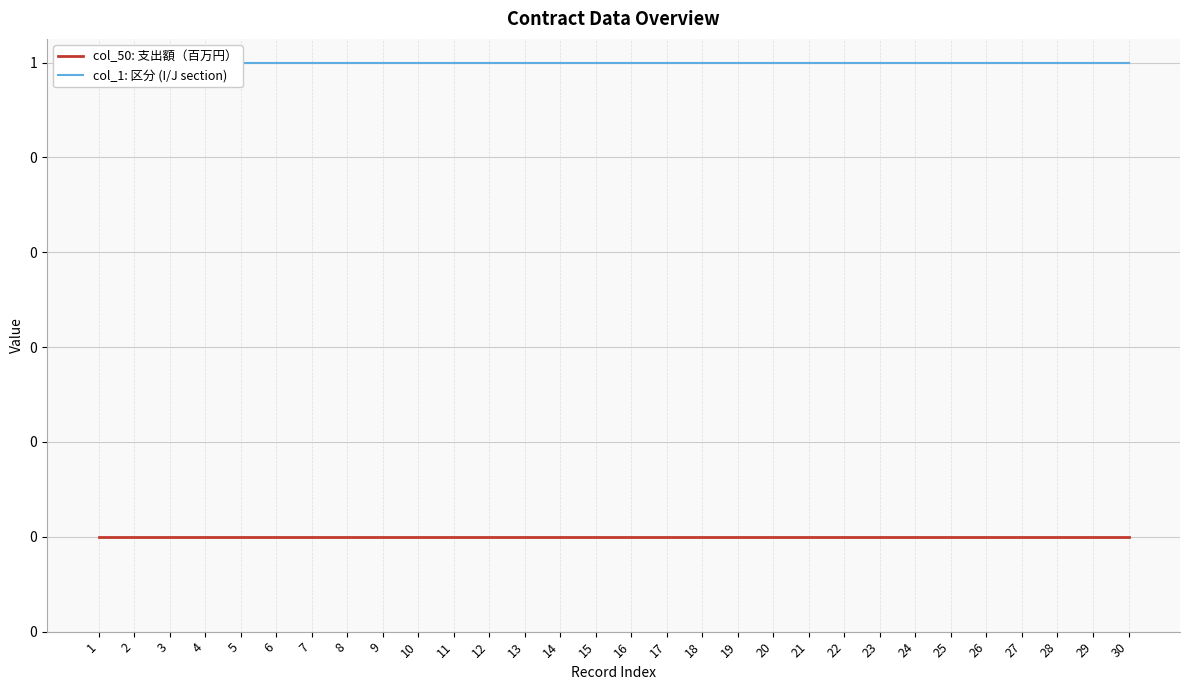

True or false: col_1: 区分 (I/J section) has more than 0 points higher than both neighbors.

False